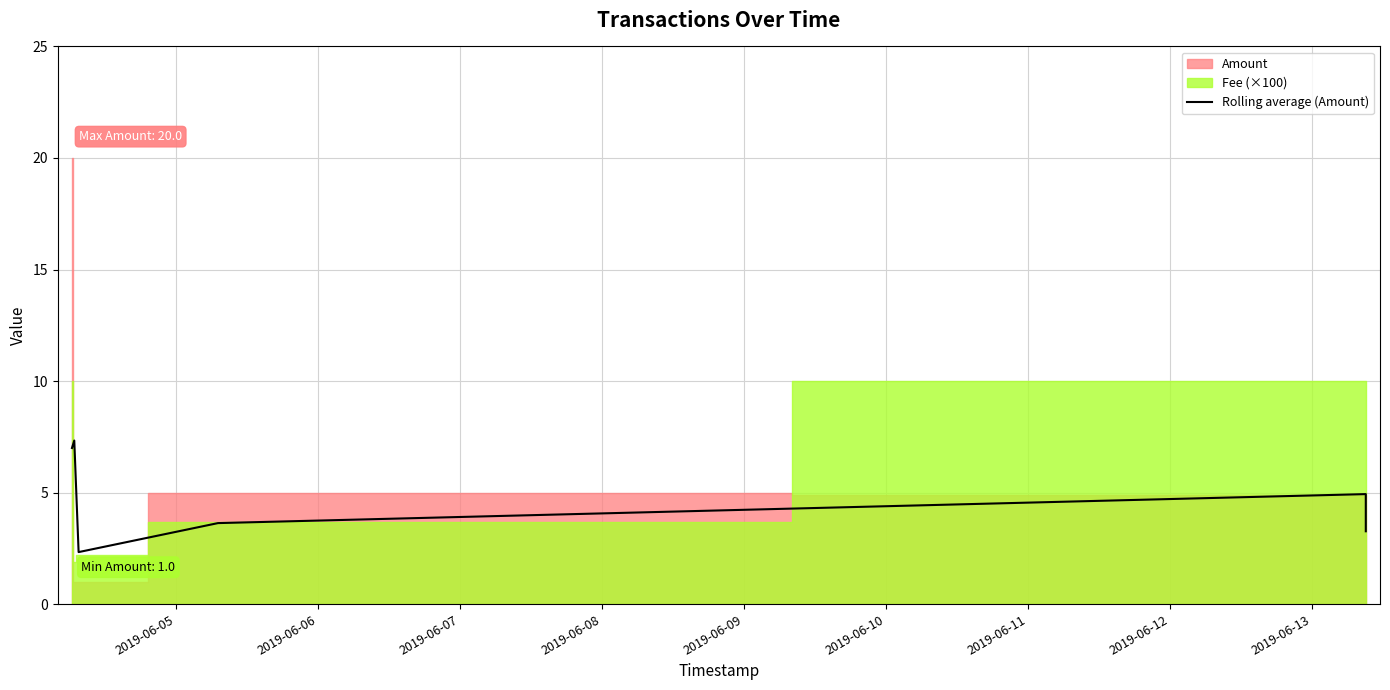

Between 2019-06-05 and 2019-06-07, which is larger?

2019-06-05